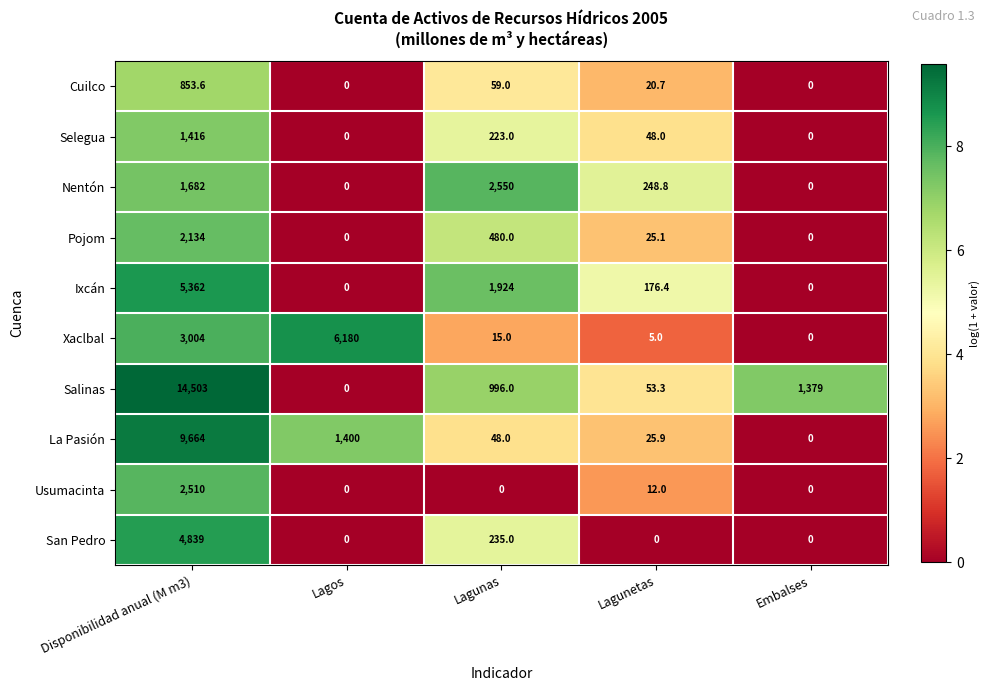

Which series has the largest total across all categories?

Salinas